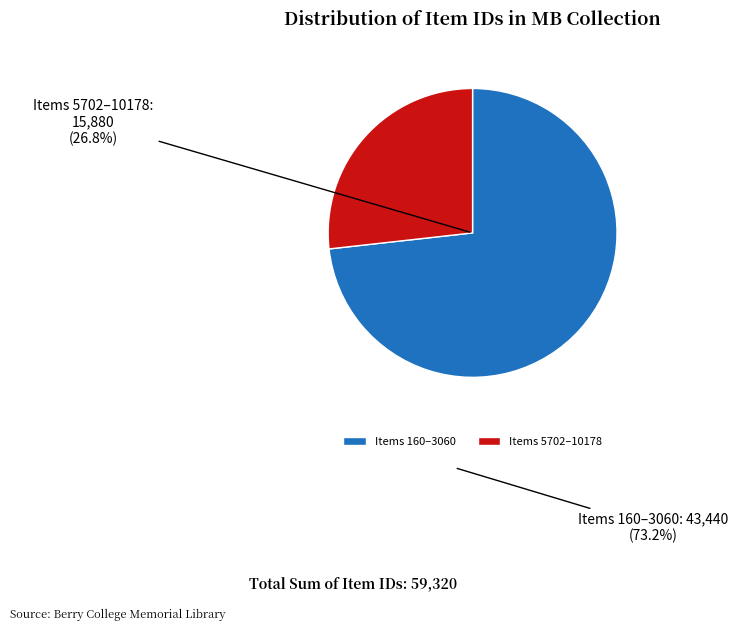

Does Item 10156 account for over 50% of the chart?

No